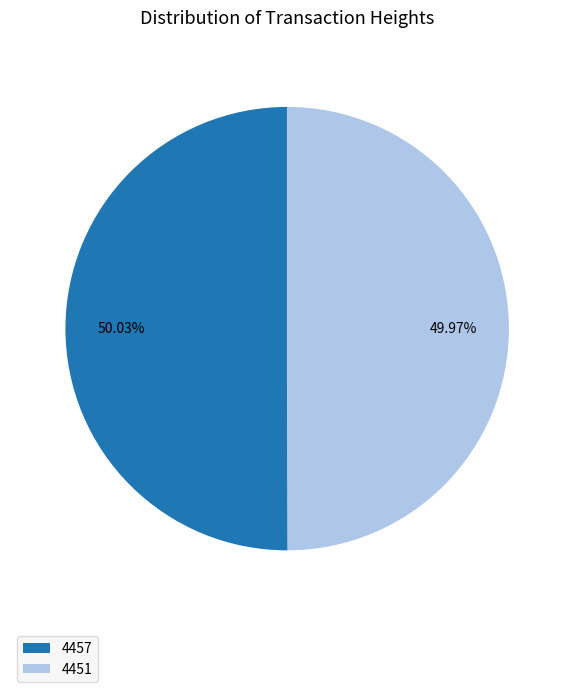

To the nearest percent, what percentage of the pie is 4457?

50%